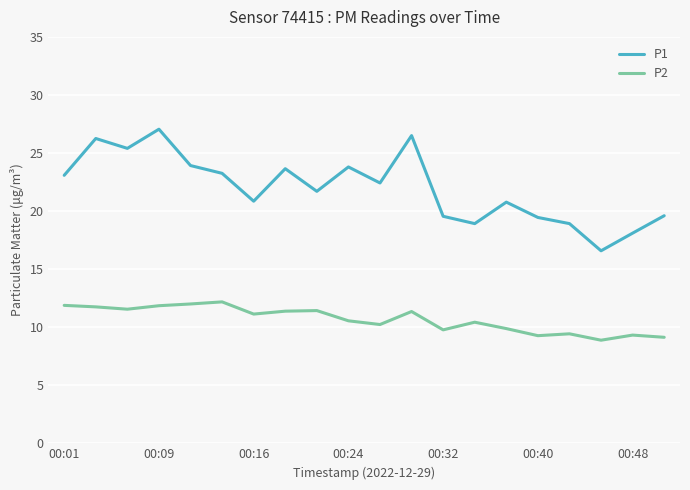

True or false: P2 and P1 intersect in this chart.

False